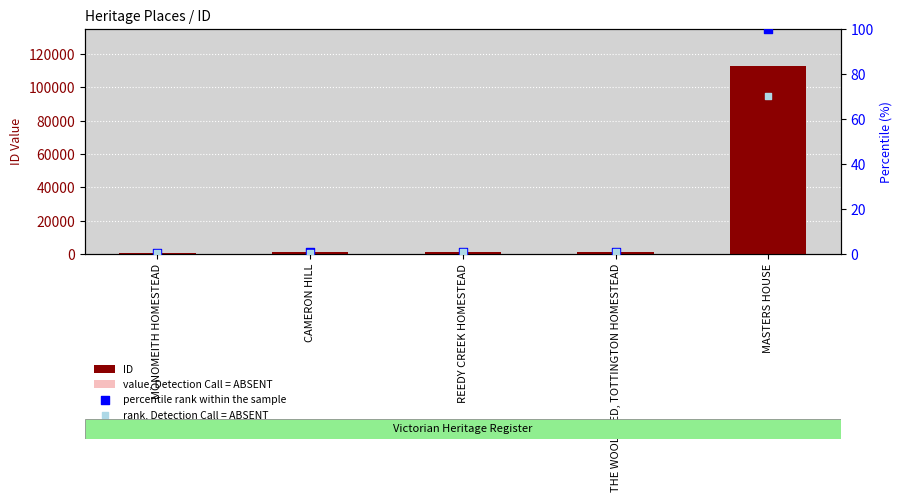

Which series contains the lowest Y value?

rank, Detection Call = ABSENT